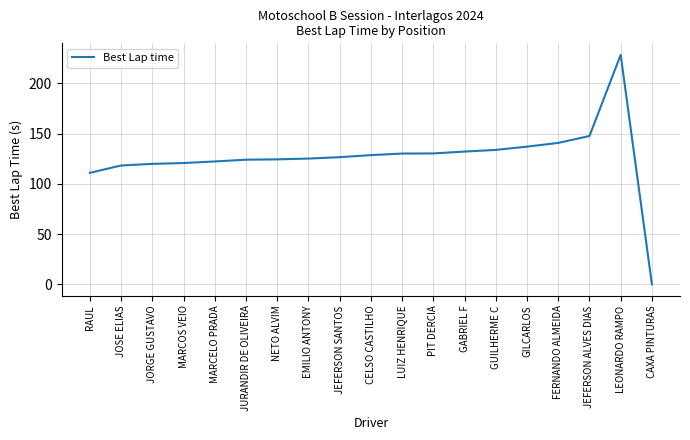

What is the difference between the maximum and minimum values?

228.4